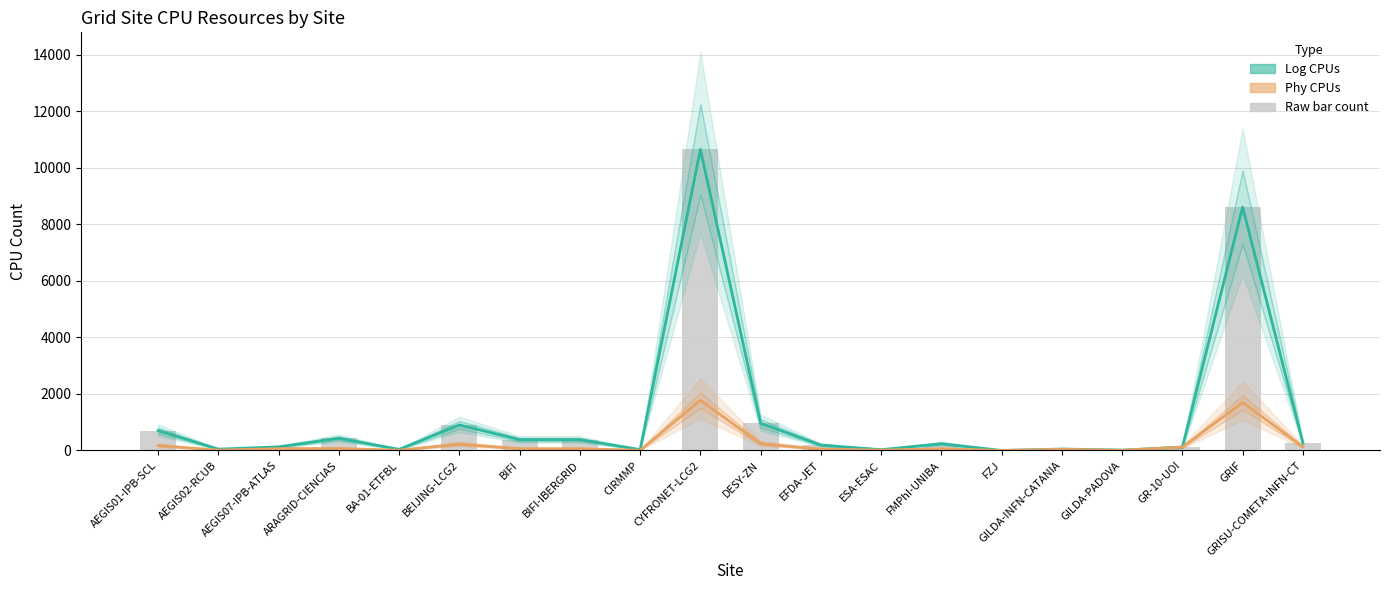

At which category is the sum across all series the highest?

CYFRONET-LCG2